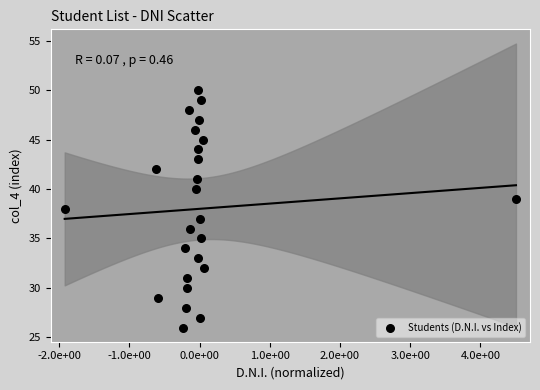

Count the number of points in this scatter plot.

25